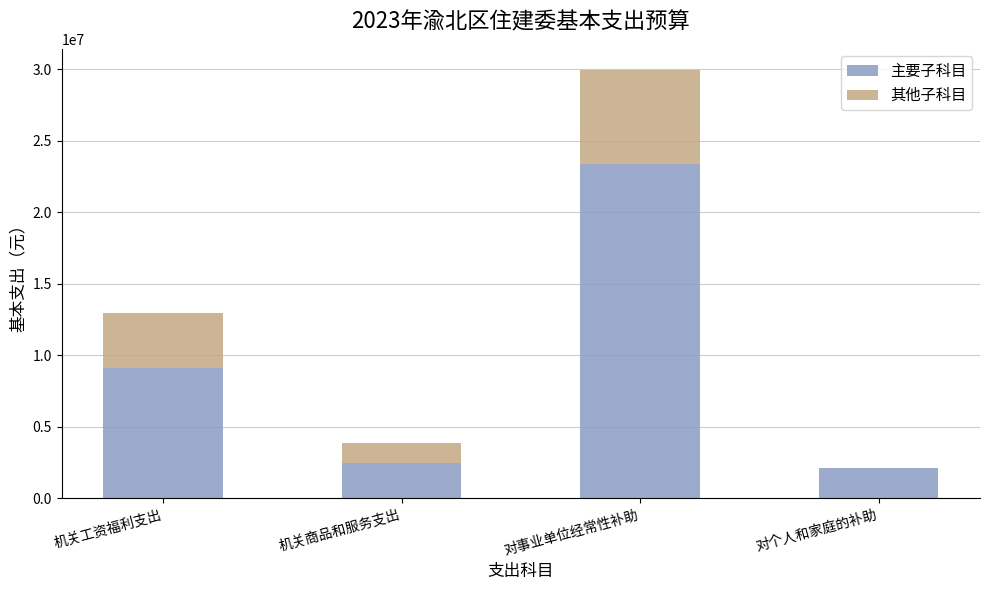

Reading right to left, transcribe the values for 主要子科目.

对个人和家庭的补助=2114500.0	对事业单位经常性补助=23369414.0	机关商品和服务支出=2433741.2	机关工资福利支出=9133390.0